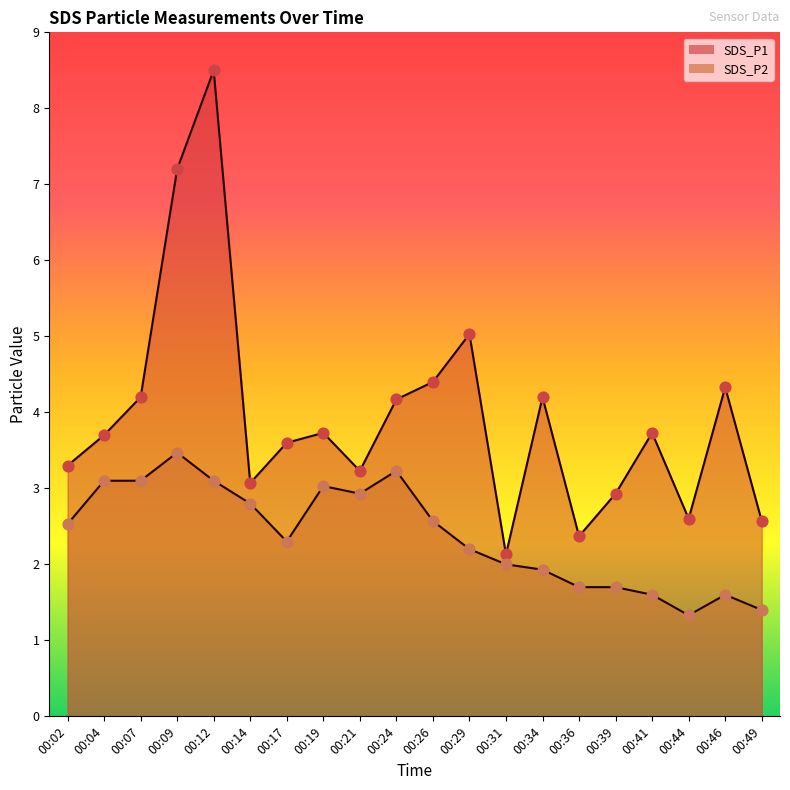

Which series reaches the minimum Y coordinate?

SDS_P2